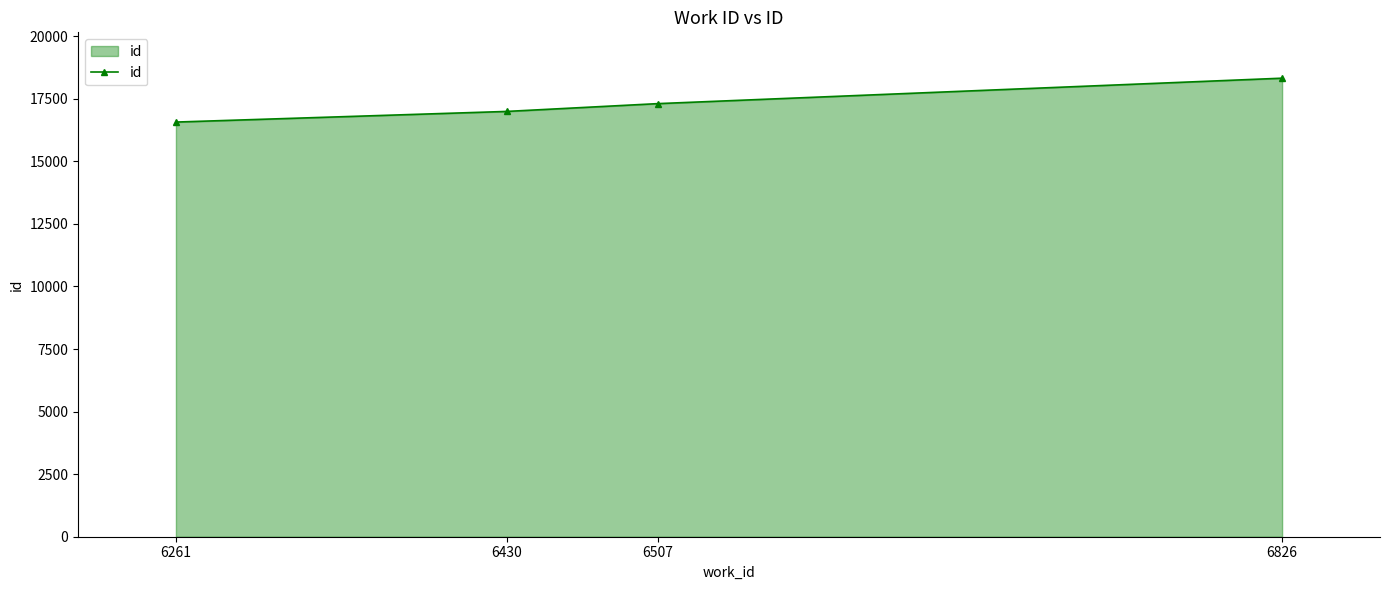

At which category does the chart reach its peak across all series?

6826